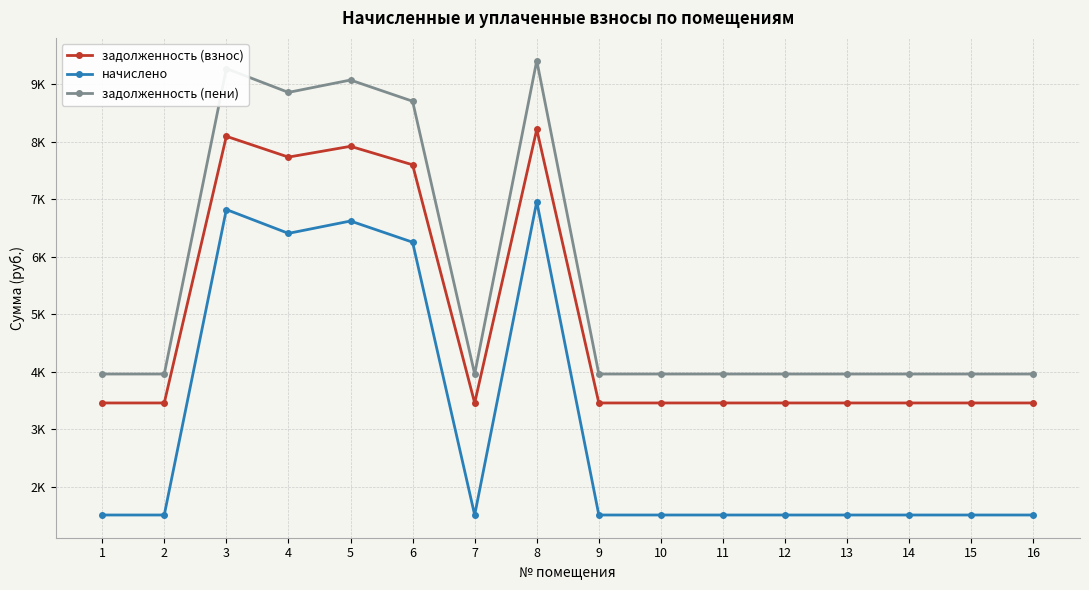

Reading left to right, what are all the values shown in this chart?

задолженность (взнос): 1=3457.5	2=3457.5	3=8094.2	4=7732.4	5=7920.0	6=7598.4	7=3457.5	8=8214.8	9=3457.5	10=3457.5	11=3457.5	12=3457.5	13=3457.5	14=3457.5	15=3457.5	16=3457.5
начислено: 1=1509.3	2=1509.3	3=6820.7	4=6406.3	5=6621.2	6=6252.8	7=1509.3	8=6958.9	9=1509.3	10=1509.3	11=1509.3	12=1509.3	13=1509.3	14=1509.3	15=1509.3	16=1509.3
задолженность (пени): 1=3960.6	2=3960.6	3=9272.0	4=8857.5	5=9072.5	6=8704.0	7=3960.6	8=9410.2	9=3960.6	10=3960.6	11=3960.6	12=3960.6	13=3960.6	14=3960.6	15=3960.6	16=3960.6